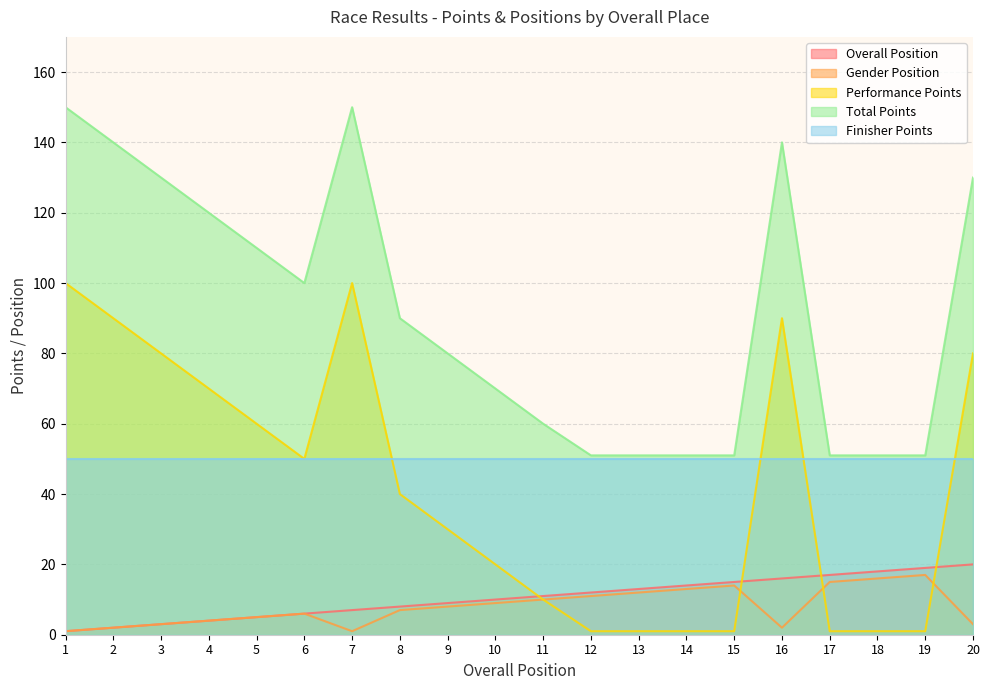

True or false: Overall Position and Performance Points cross at least once.

True